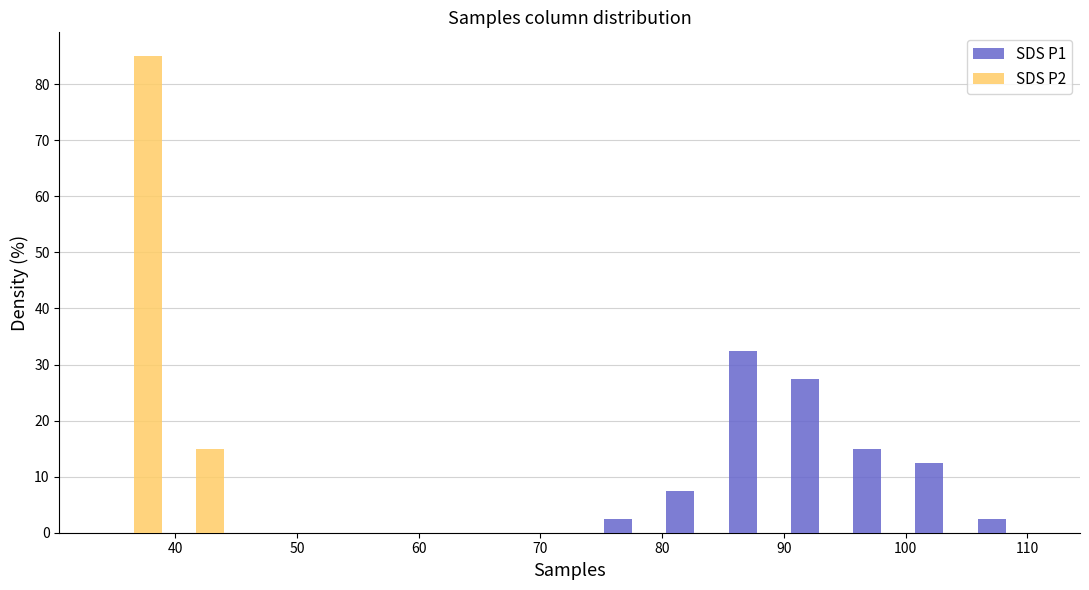

Reading left to right, list every range on the x-axis with the height of the bar of each series over it. Neither the bar edges nor the heights are printed on the chart, so give them approximately, as read against the axes.

34 to 39: SDS P1=0	SDS P2=85
39 to 44: SDS P1=0	SDS P2=15
44 to 49: SDS P1=0	SDS P2=0
49 to 54: SDS P1=0	SDS P2=0
54 to 60: SDS P1=0	SDS P2=0
60 to 65: SDS P1=0	SDS P2=0
65 to 70: SDS P1=0	SDS P2=0
70 to 75: SDS P1=0	SDS P2=0
75 to 80: SDS P1=3	SDS P2=0
80 to 85: SDS P1=8	SDS P2=0
85 to 90: SDS P1=33	SDS P2=0
90 to 95: SDS P1=28	SDS P2=0
95 to 101: SDS P1=15	SDS P2=0
101 to 106: SDS P1=13	SDS P2=0
106 to 111: SDS P1=3	SDS P2=0